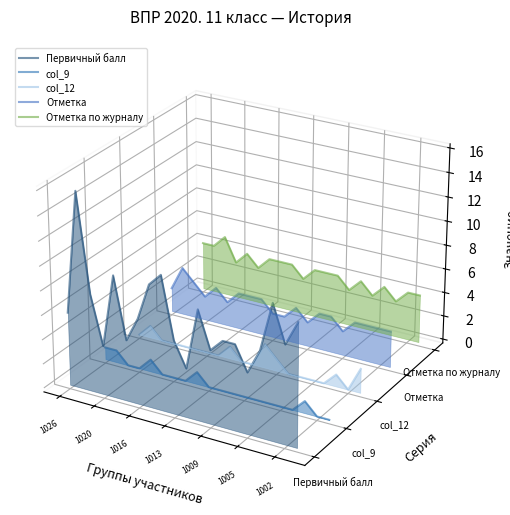

Is the value of col_9 at 13 greater than the value of col_12 at 14?

No